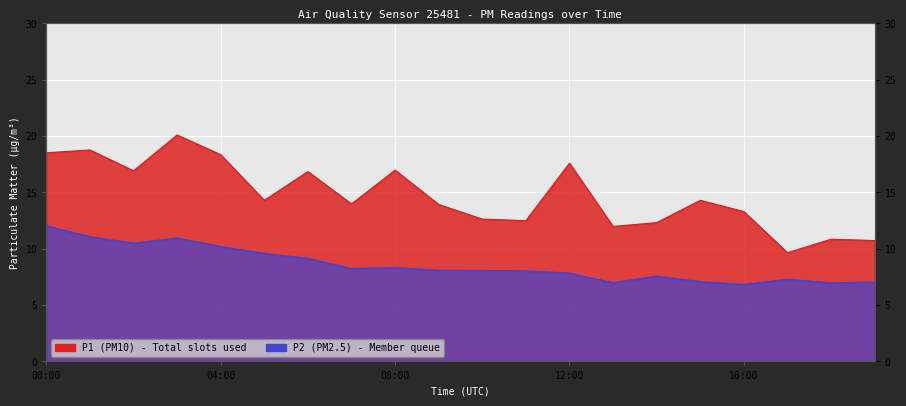

Which series has the largest total across all categories?

P1